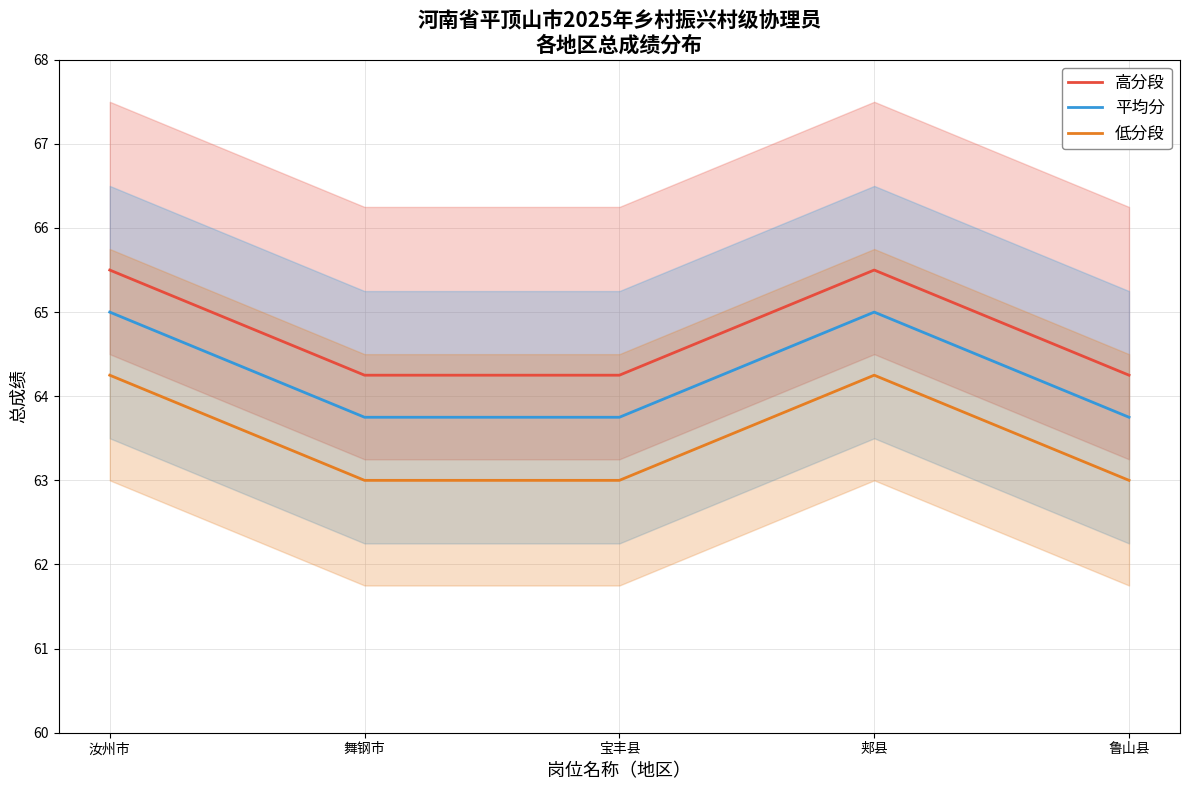

Between 汝州市 and 郏县, which series saw the biggest shift?

高分段